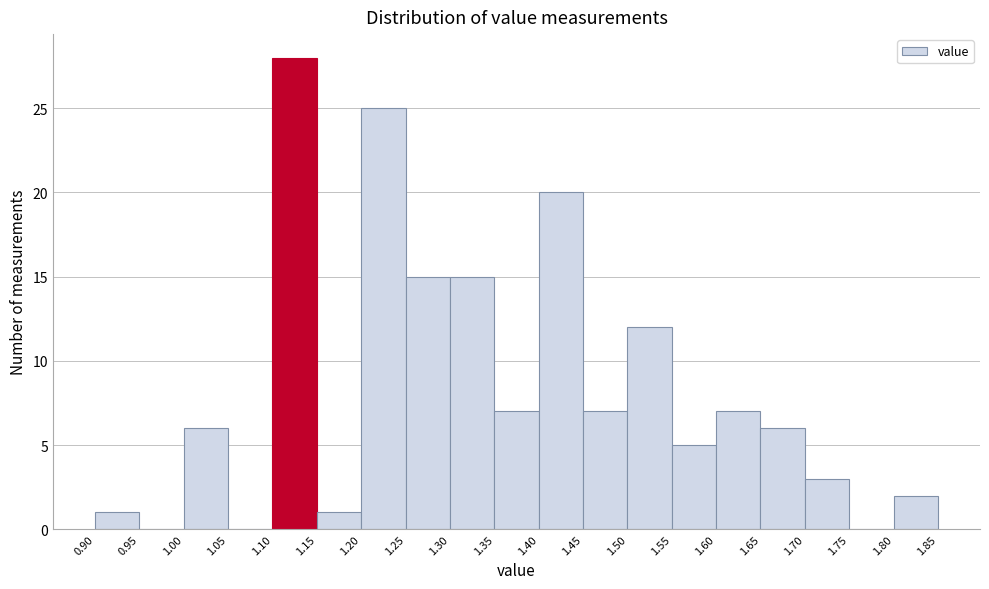

Reading left to right, transcribe this chart: for each bar, give the range it covers on the x-axis and its height. The values are not printed on the chart, so give them approximately, as read against the axis.

0.90 to 0.95: 1
0.95 to 1.00: 0
1.00 to 1.05: 6
1.05 to 1.10: 0
1.10 to 1.15: 28
1.15 to 1.20: 1
1.20 to 1.25: 25
1.25 to 1.30: 15
1.30 to 1.35: 15
1.35 to 1.40: 7
1.40 to 1.45: 20
1.45 to 1.50: 7
1.50 to 1.55: 12
1.55 to 1.60: 5
1.60 to 1.65: 7
1.65 to 1.70: 6
1.70 to 1.75: 3
1.75 to 1.80: 0
1.80 to 1.85: 2